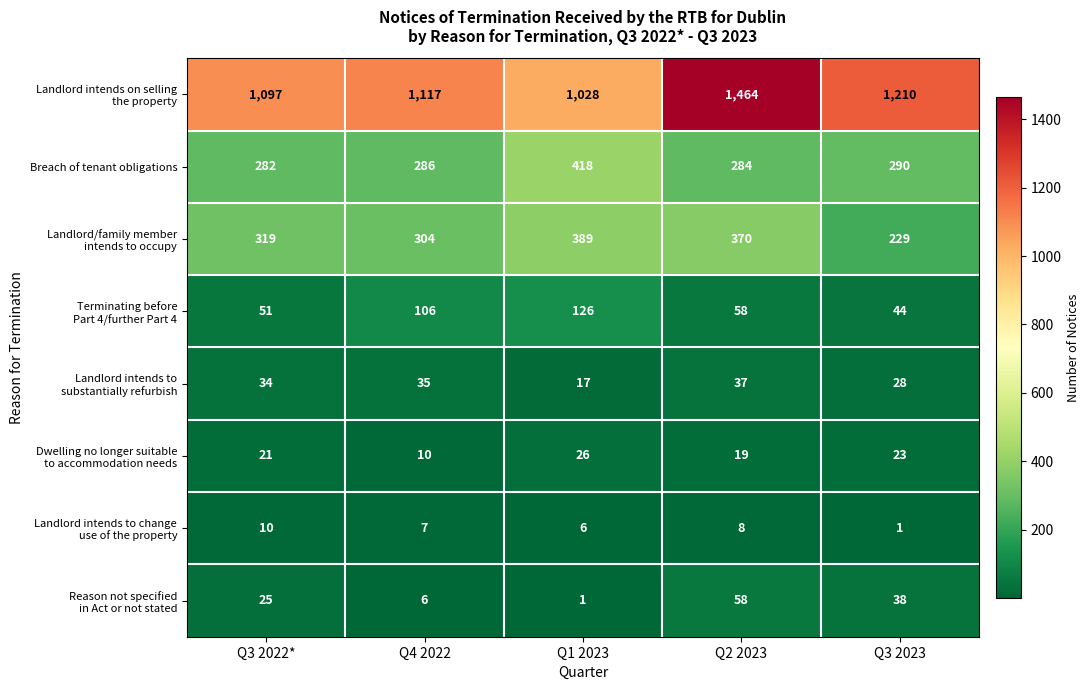

At how many categories does at least one series exceed 809?

5